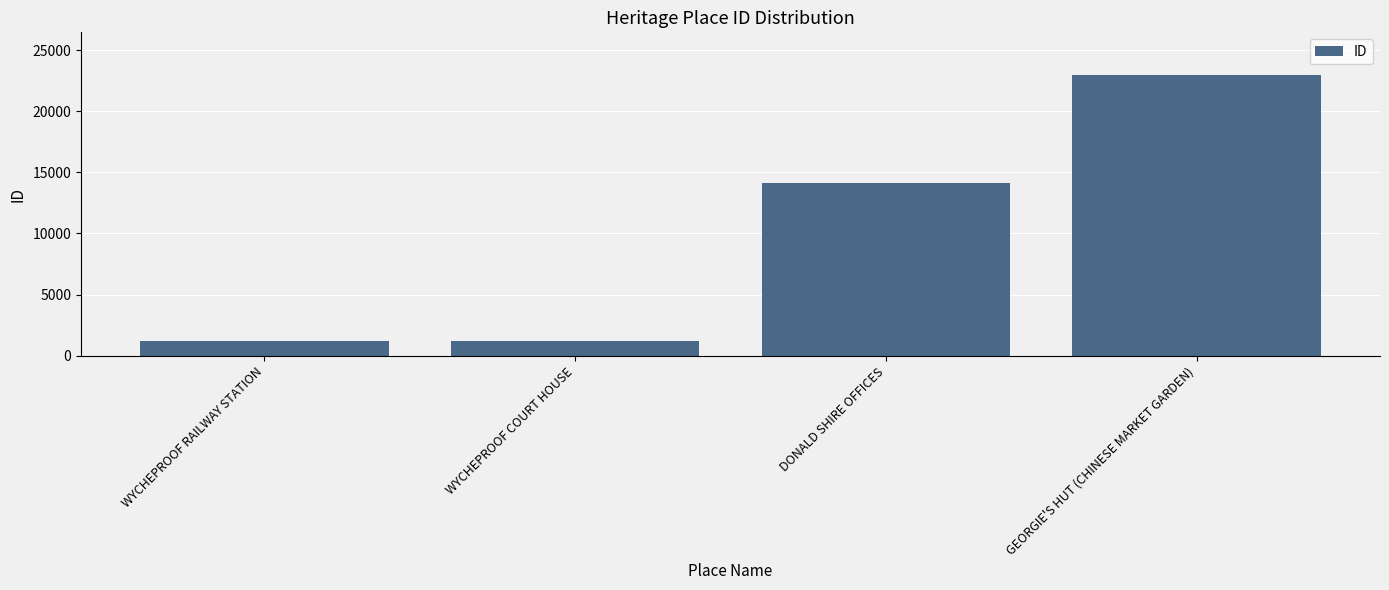

What is the sum of the values at WYCHEPROOF RAILWAY STATION and DONALD SHIRE OFFICES?

15411